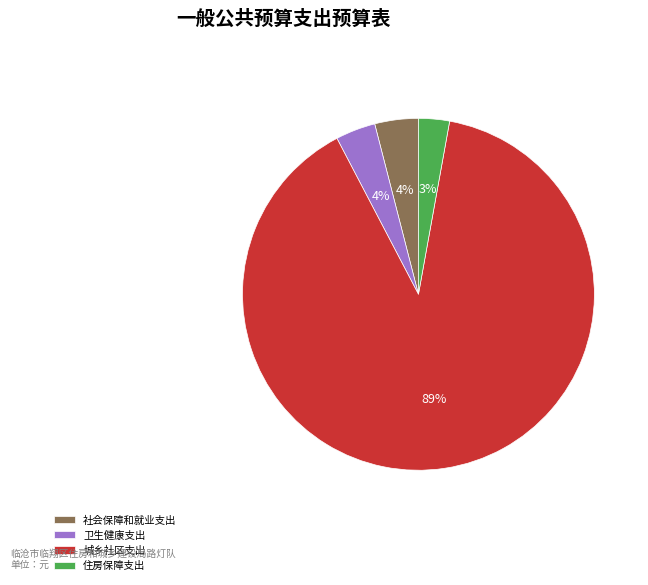

How many slices are in this pie chart?

4